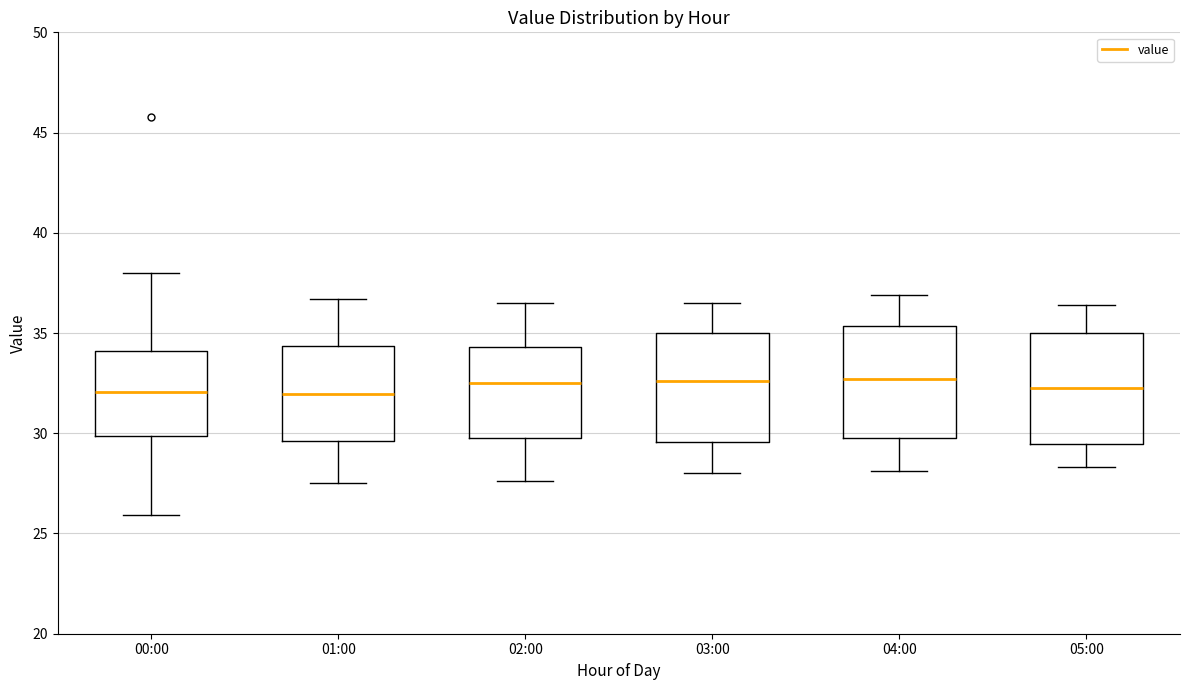

Where is the lower edge of the box for 05:00 on the y-axis? The values are not printed on the chart, so give them approximately, as read against the axis.

29.5